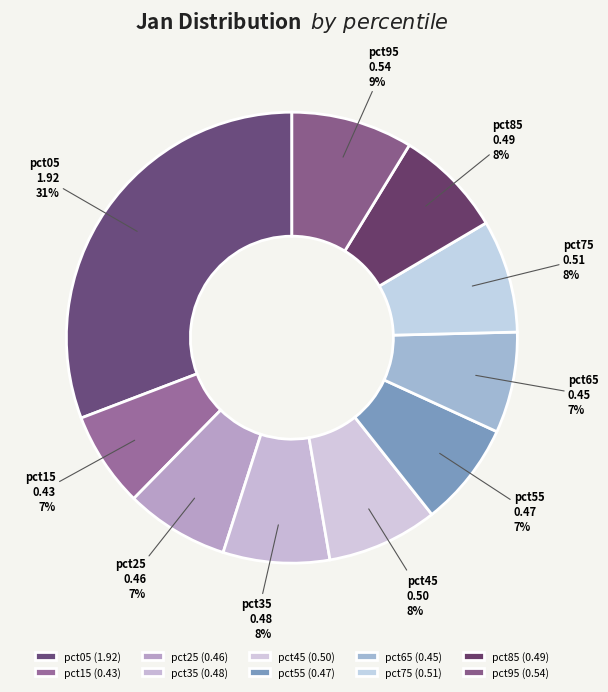

Is there a majority slice in this chart?

No